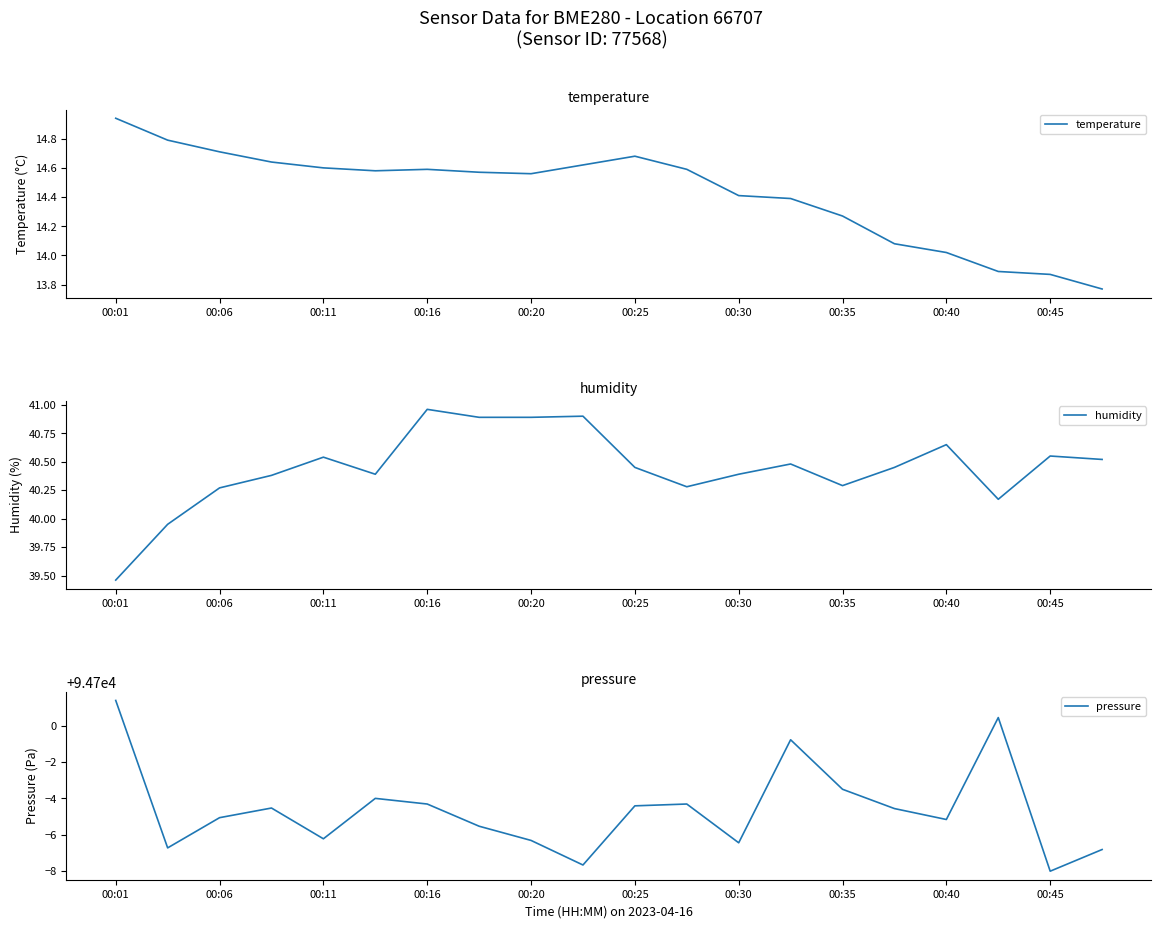

Which category has the highest value in the pressure series?

00:01